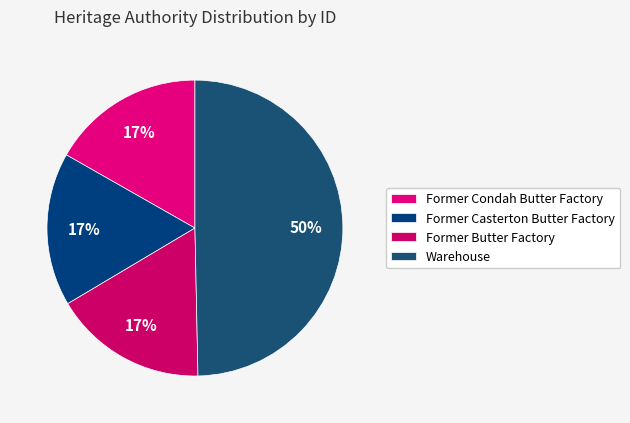

Does Former Casterton Butter Factory represent more than half of the total?

No